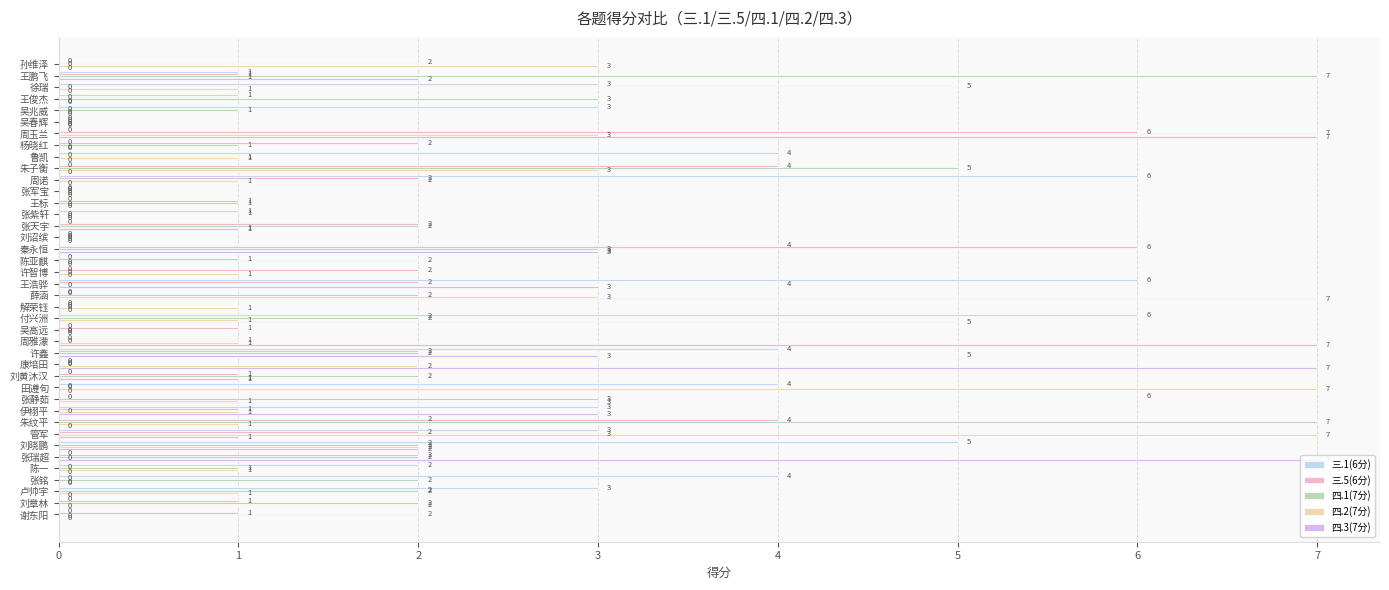

Which series changed the most between 张紫轩 and 吴高远?

三.1(6分)